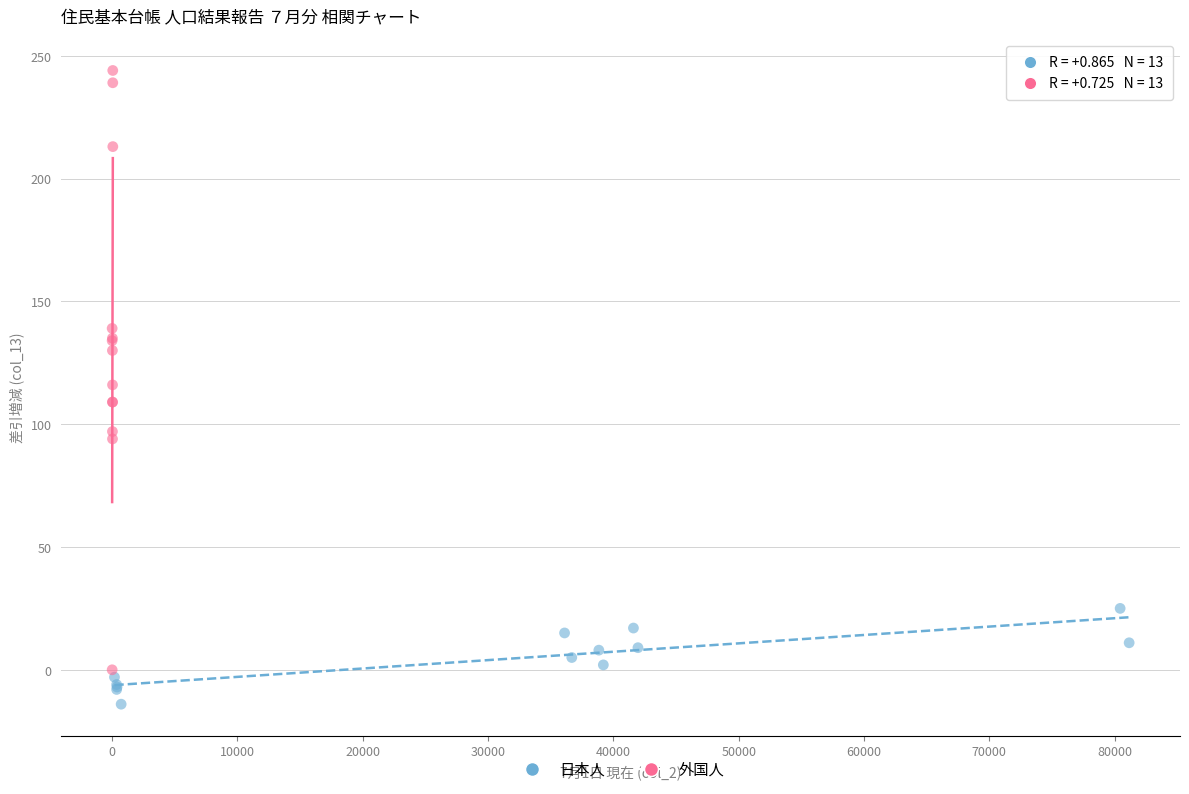

Which series has the largest Y range (max minus min)?

外国人